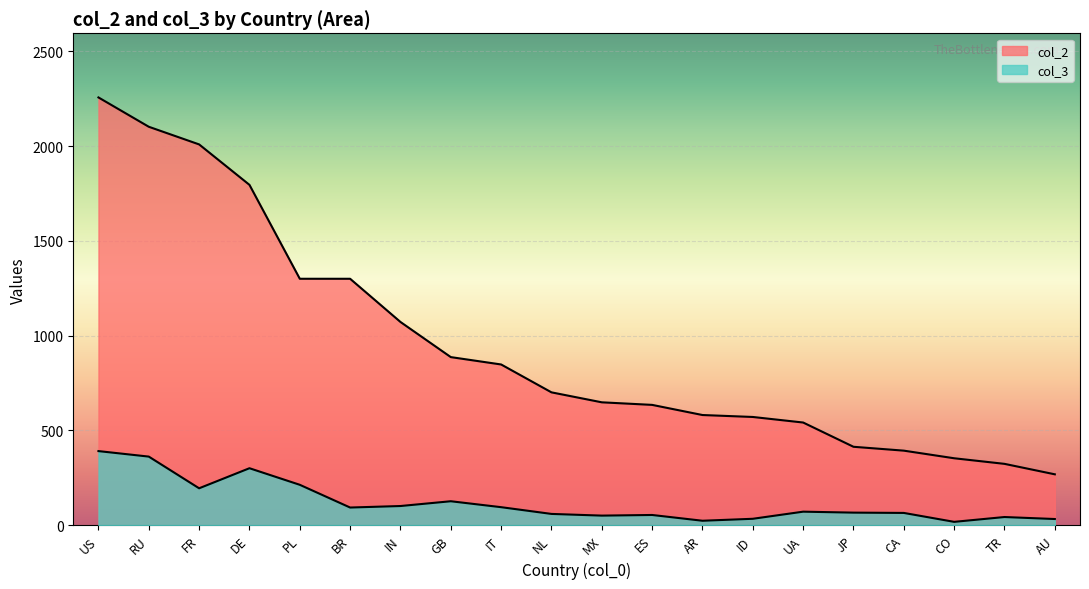

Rank the series at AR from lowest to highest value.

col_3, col_2